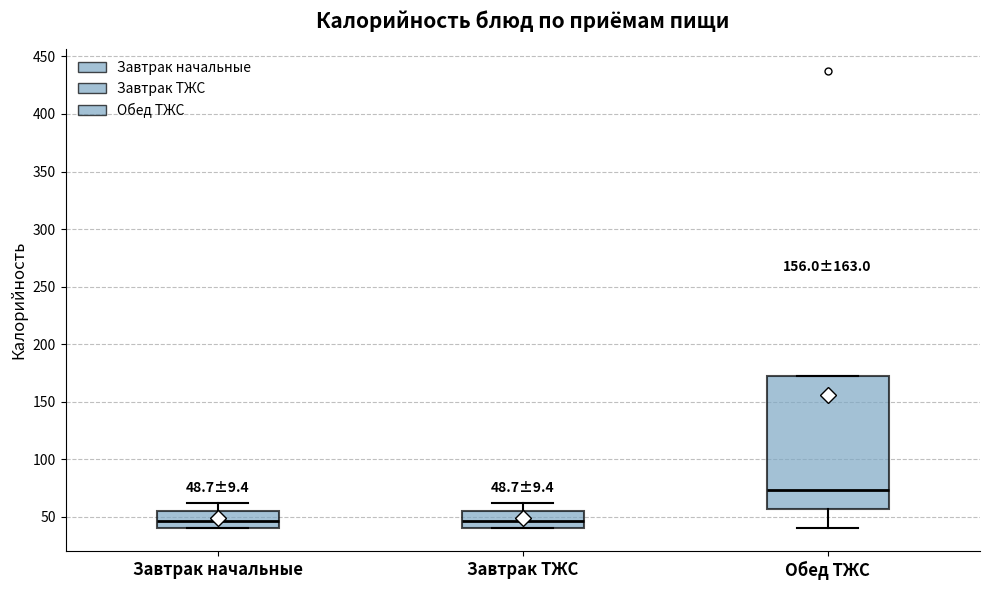

Which box's median line is the highest?

Обед ТЖС